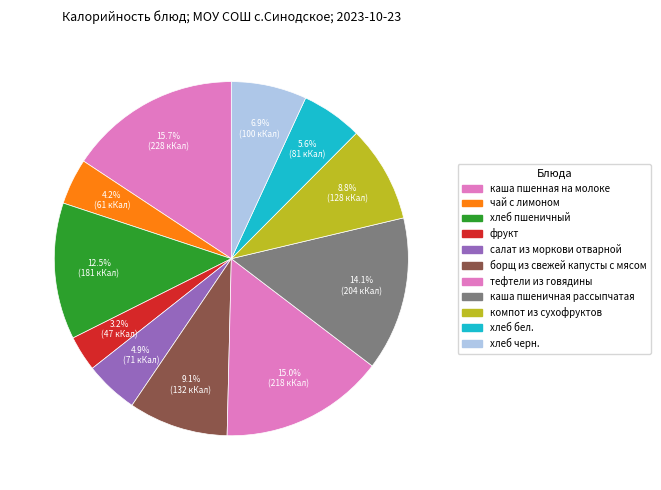

What is the smallest slice in the pie chart?

фрукт